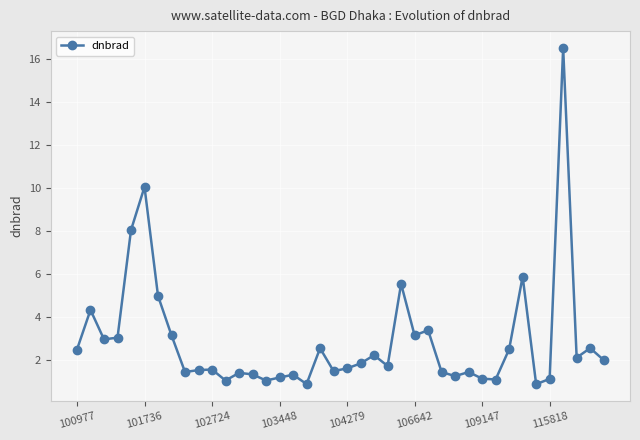

True or false: there are more than 1 points higher than both neighbors.

True